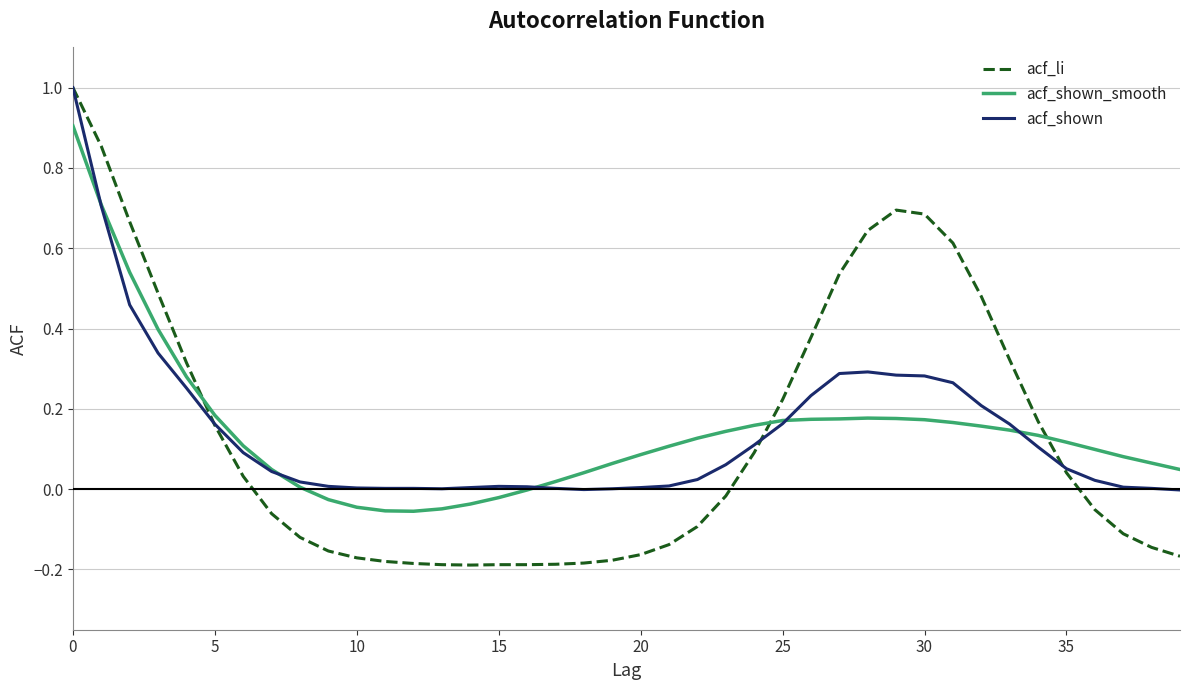

How many times do acf_li and acf_shown_smooth cross each other?

3